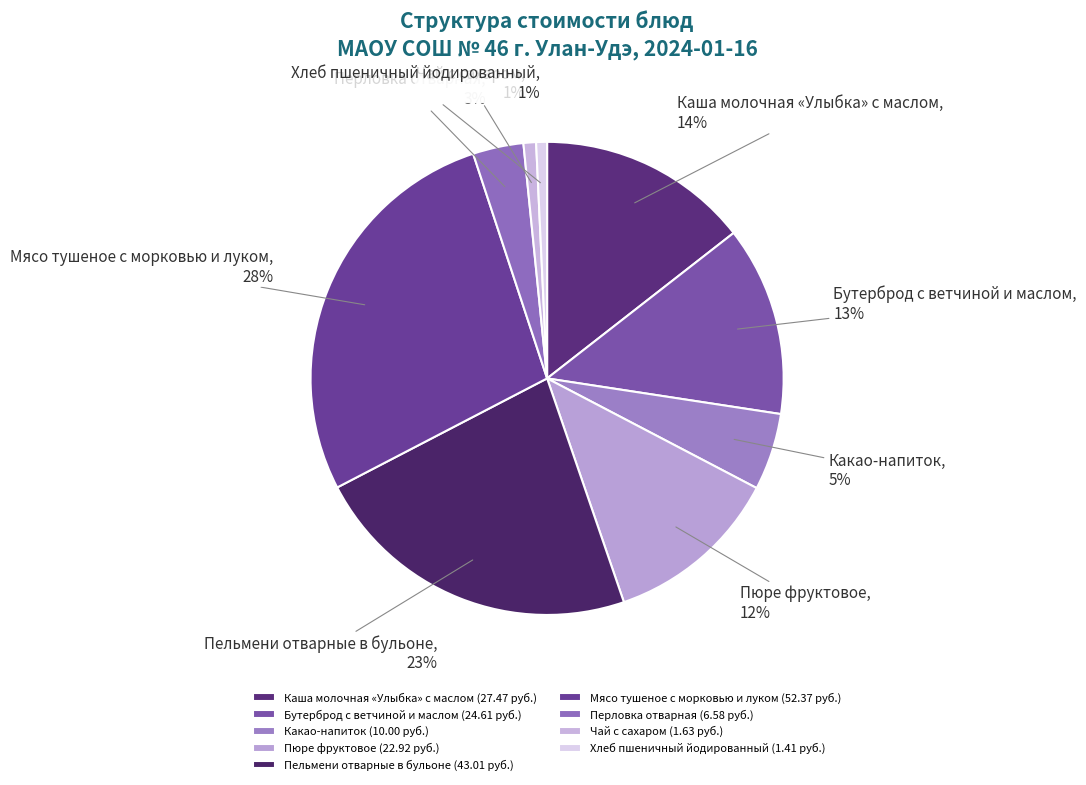

To the nearest percent, what portion does Бутерброд с ветчиной и маслом represent?

13%